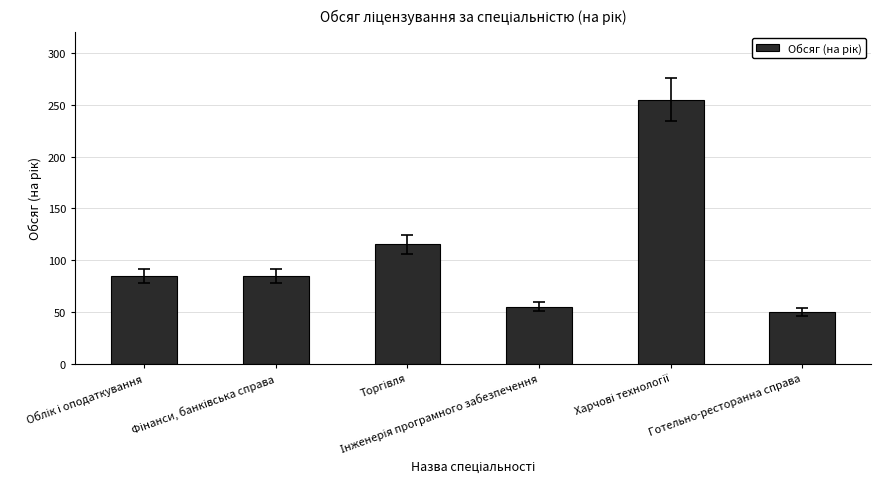

What is the average value?

108